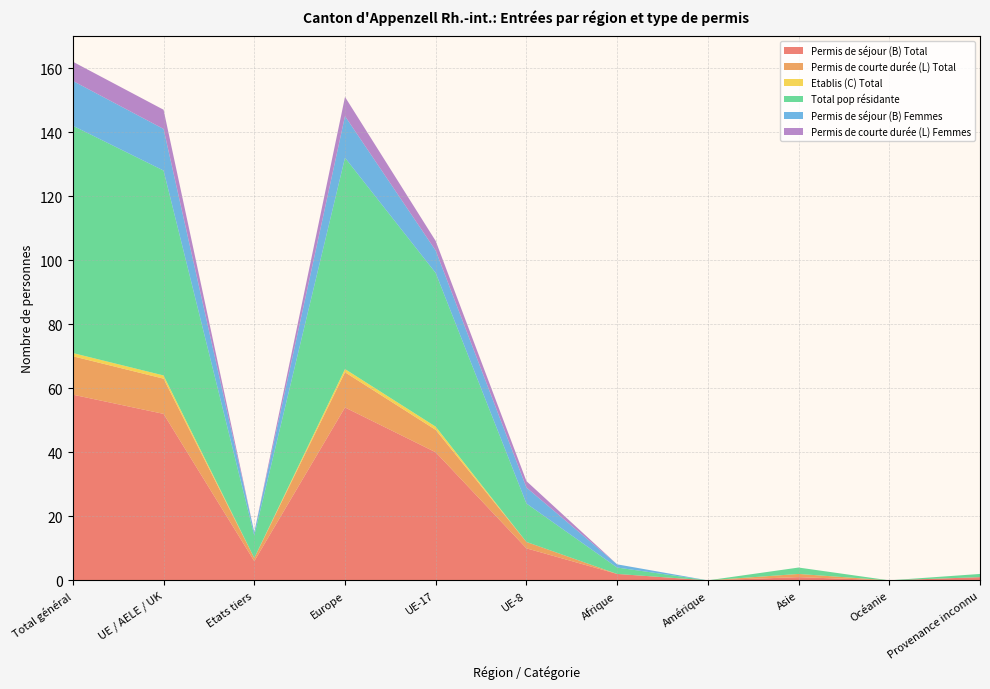

Reading left to right, extract all data points from this chart.

Permis de séjour (B) Total: 58	52	6	54	40	10	2	0	1	0	1
Permis de courte durée (L) Total: 12	11	1	11	7	2	0	0	1	0	0
Etablis (C) Total: 1	1	0	1	1	0	0	0	0	0	0
Total pop résidante: 71	64	7	66	48	12	2	0	2	0	1
Permis de séjour (B) Femmes: 14	13	1	13	7	5	1	0	0	0	0
Permis de courte durée (L) Femmes: 6	6	0	6	3	2	0	0	0	0	0